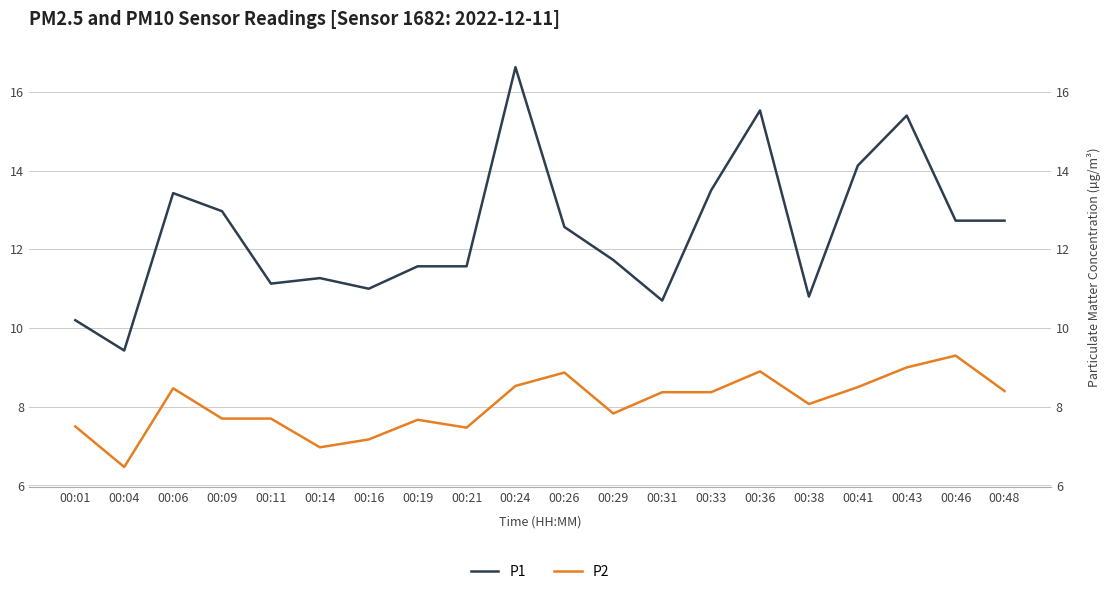

How many interior local peaks does the P2 series have?

5